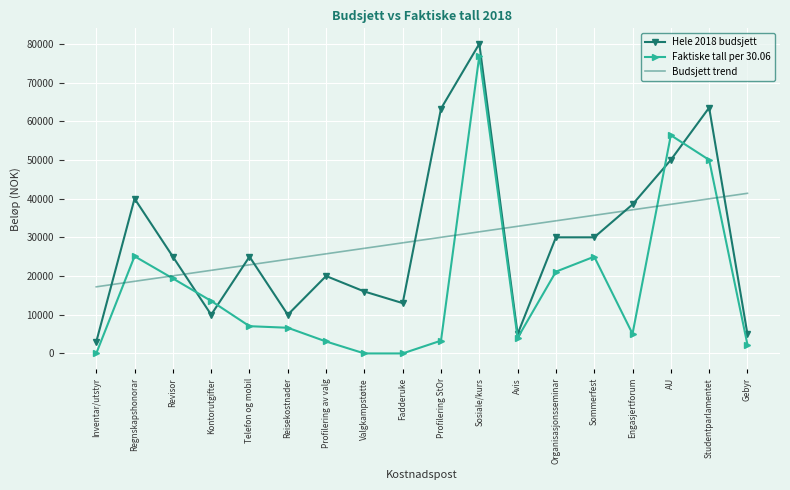

Rank the series at Studentparlamentet from lowest to highest value.

Budsjett trend, Faktiske tall per 30.06, Hele 2018 budsjett